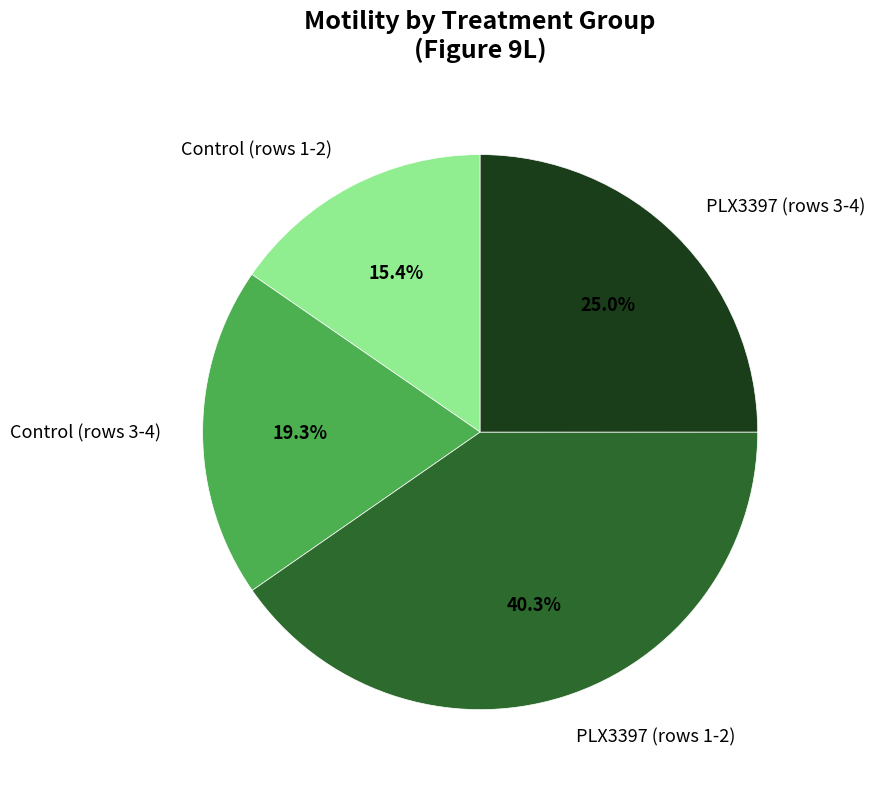

How much of the chart is everything except PLX3397 (rows 1-2)?

59.7%